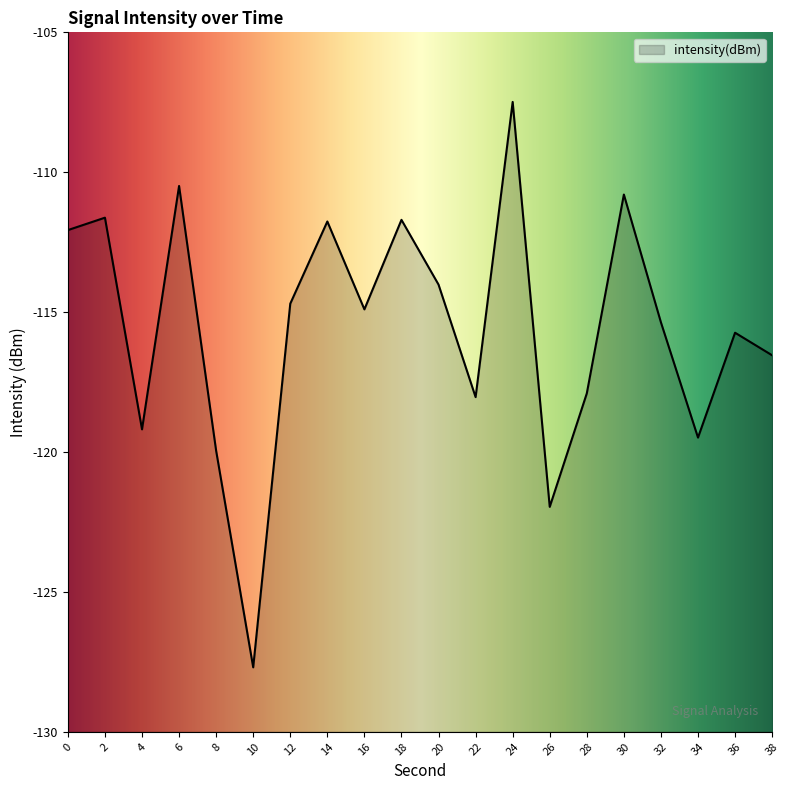

Where is the data nearest to the value -117?

38